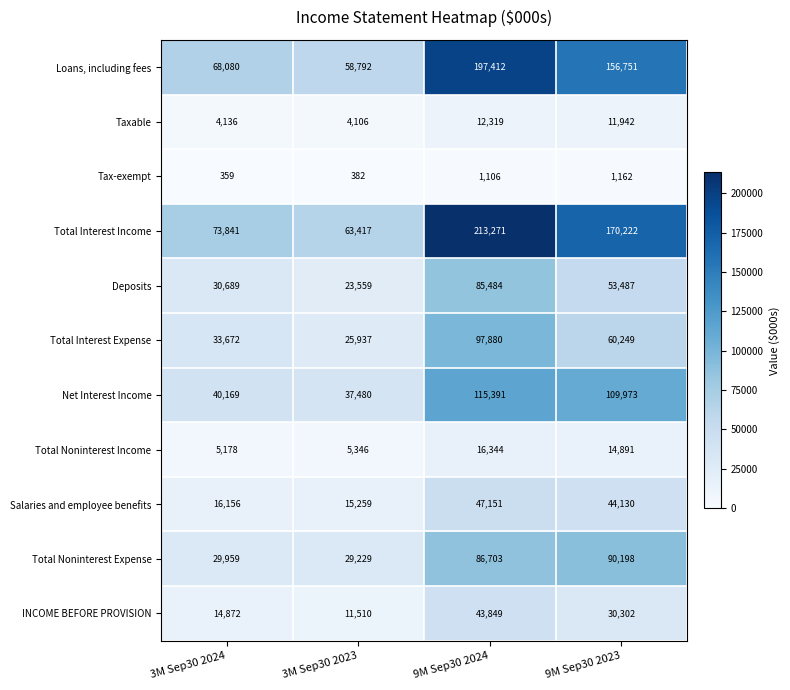

What is the sum of all INCOME BEFORE PROVISION values?

100533